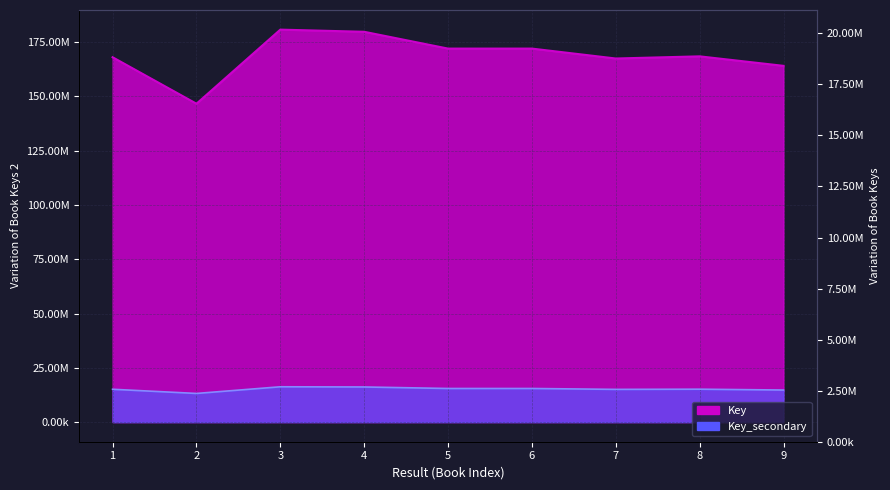

Reading left to right, what are all the values shown in this chart?

167980990	146586609	180706250	179710765	171972198	171972619	167409712	168401859	164026880